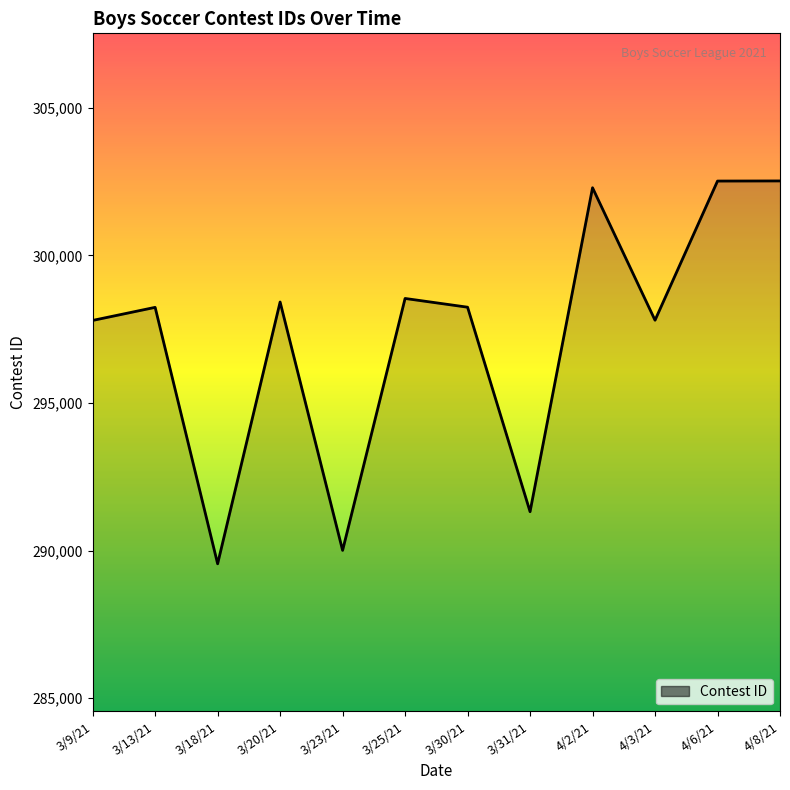

Where is the first local maximum?

3/13/21